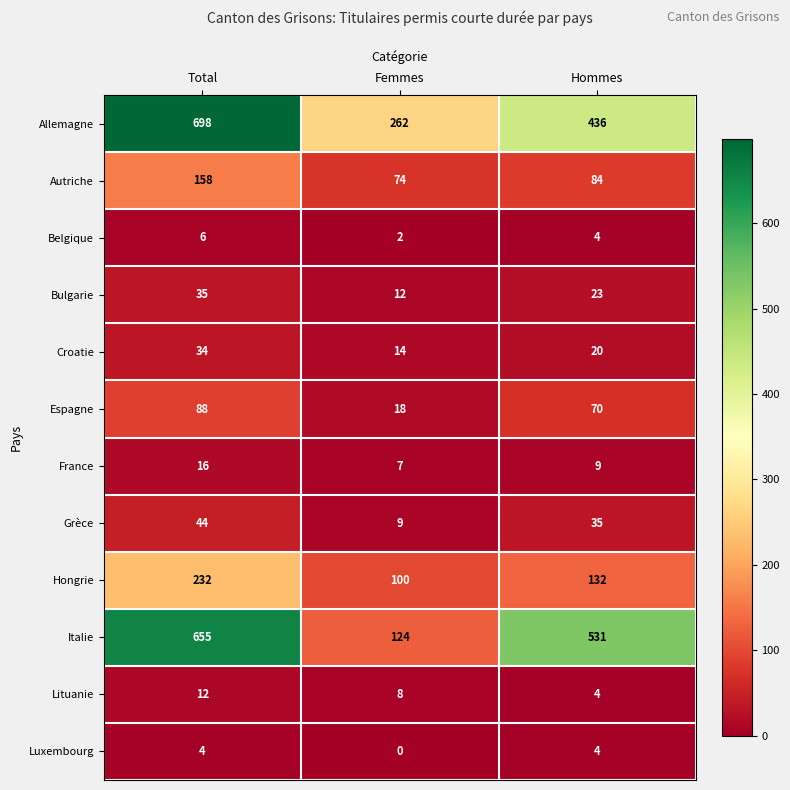

Rank the series at Femmes from highest to lowest value.

Allemagne, Italie, Hongrie, Autriche, Espagne, Croatie, Bulgarie, Grèce, Lituanie, France, Belgique, Luxembourg